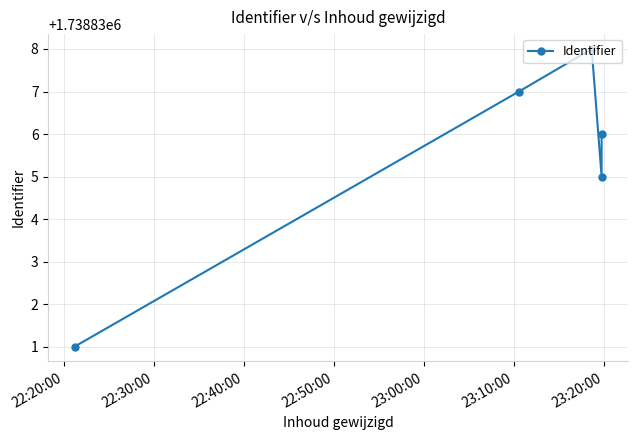

What is the ratio of the value at 23:00:00 to the value at 22:40:00?

1.0